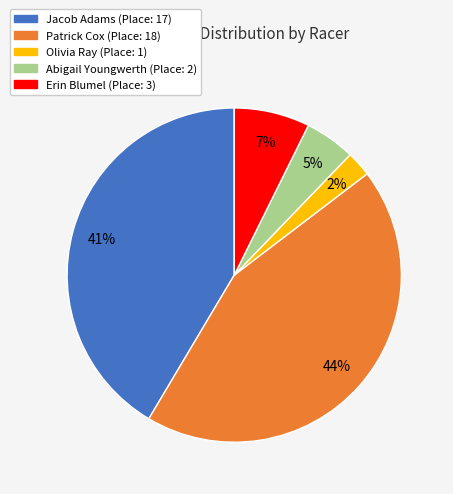

What is the ratio of the value at Patrick Cox to the value at Jacob Adams?

1.1